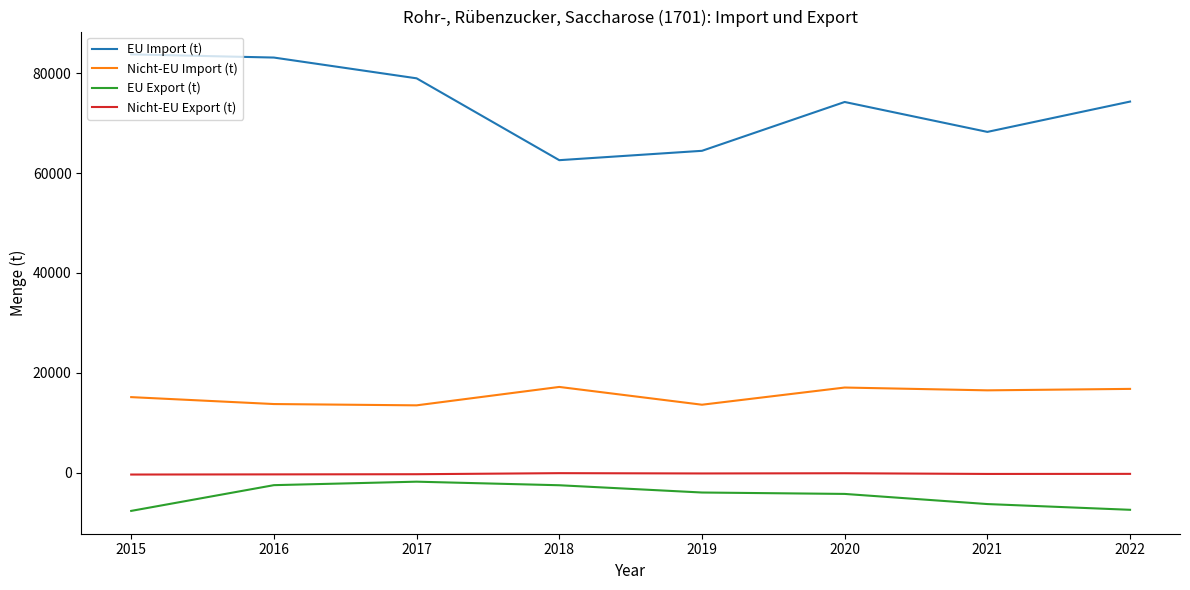

True or false: EU Import (t) and Nicht-EU Export (t) cross at least once.

False